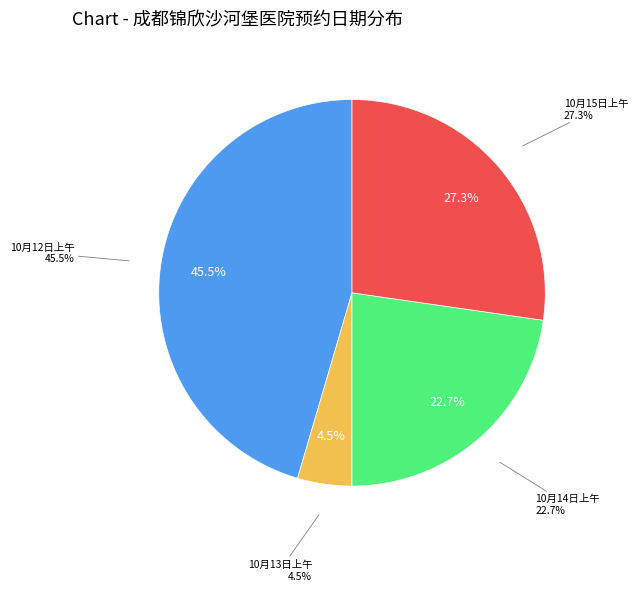

Is there a majority slice in this chart?

No